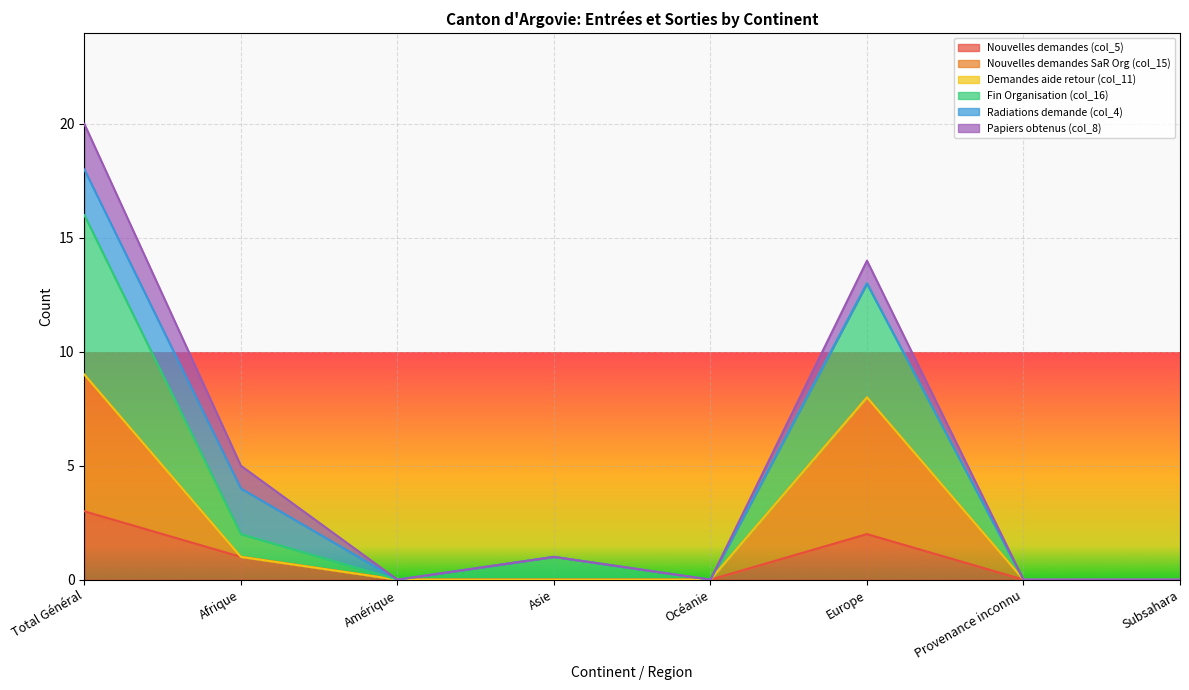

How many data points does each series have?

8